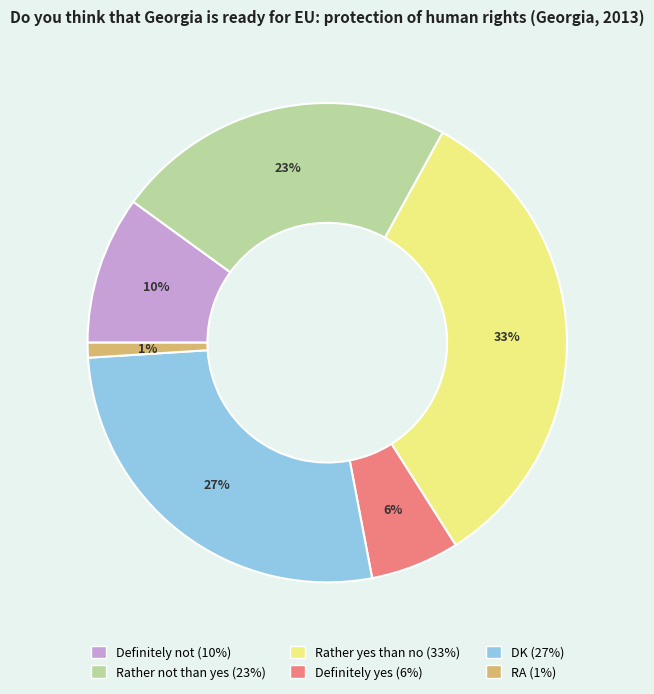

What percentage is the DK slice, to the nearest percent?

27%